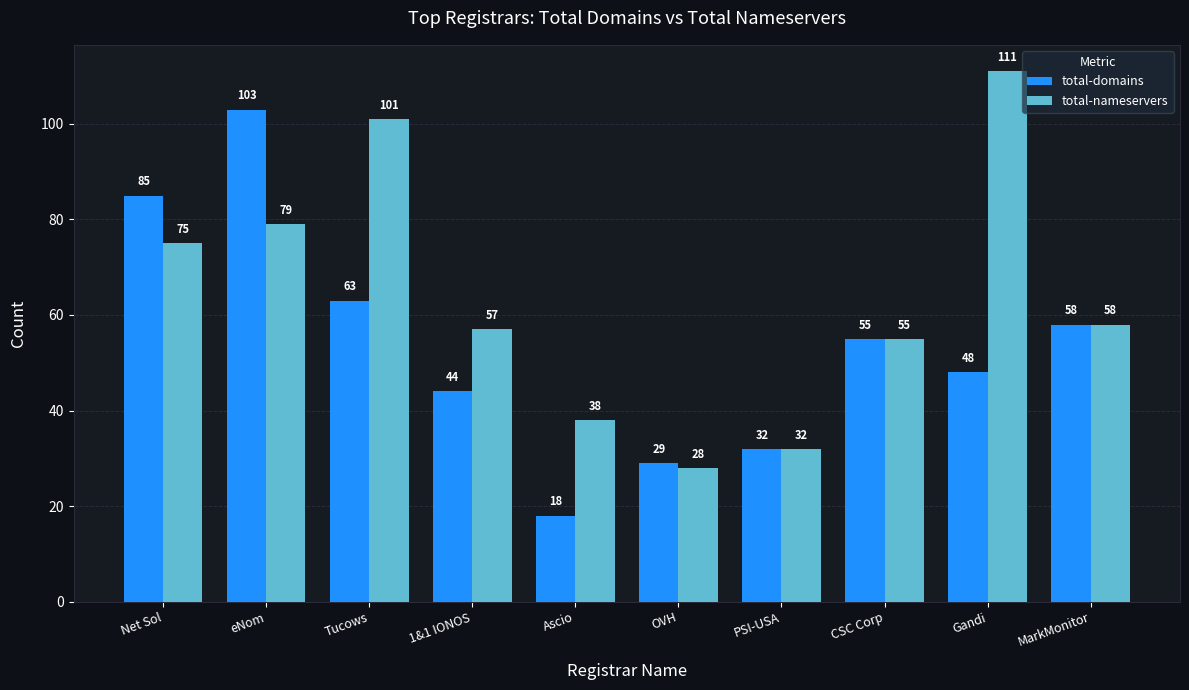

What are all the series names shown in the legend?

total-domains, total-nameservers